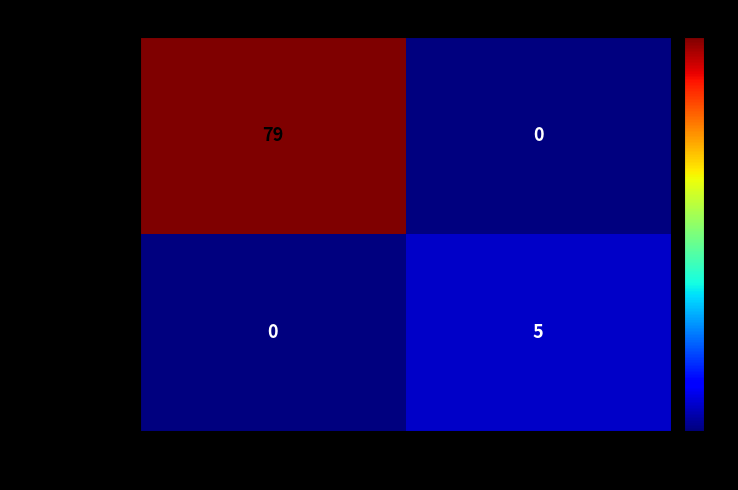

Rank the categories by c0d91e761e21… value from lowest to highest.

1, -1